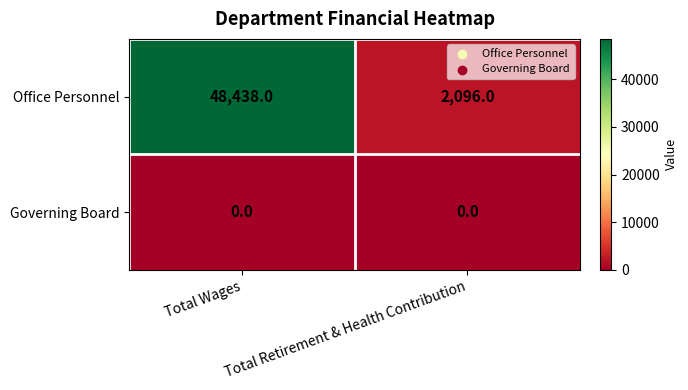

True or false: Office Personnel has a value of 2913 at Total Retirement & Health Contribution.

False